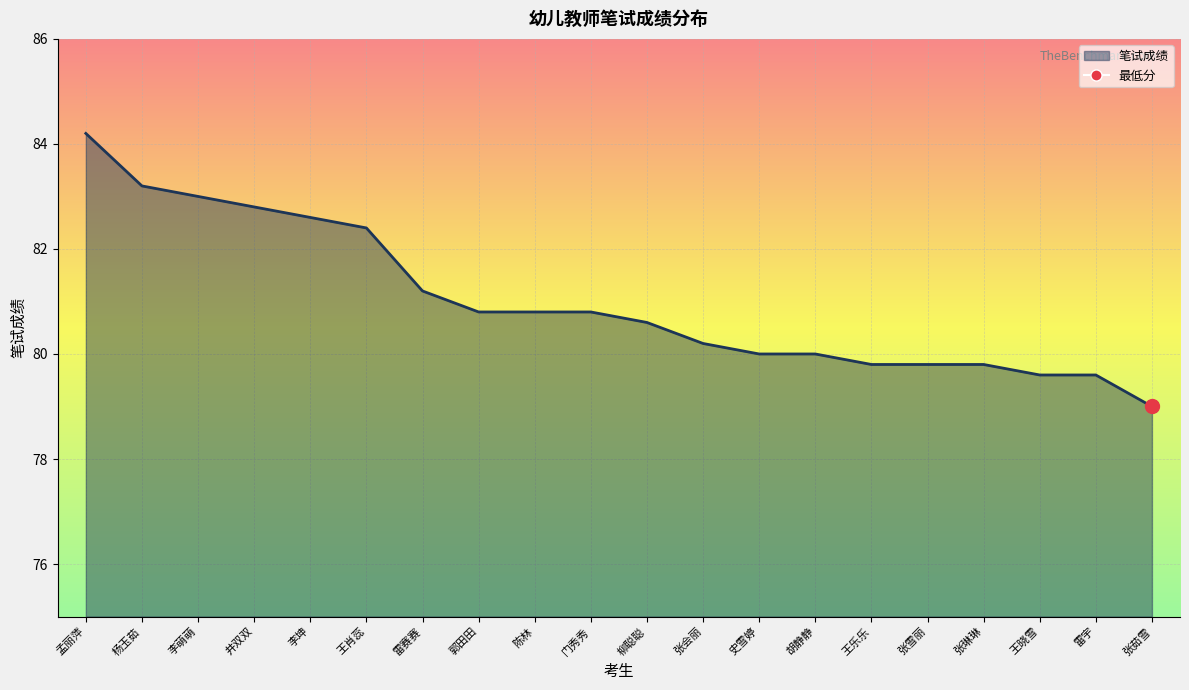

What is the label of the 19th point from the left?

雷宇